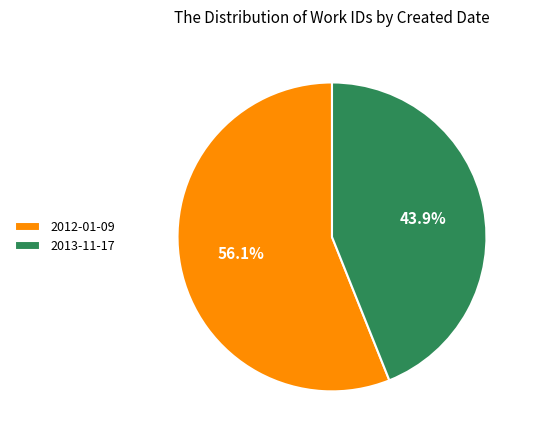

To the nearest percent, what portion does 2012-01-09 represent?

56%